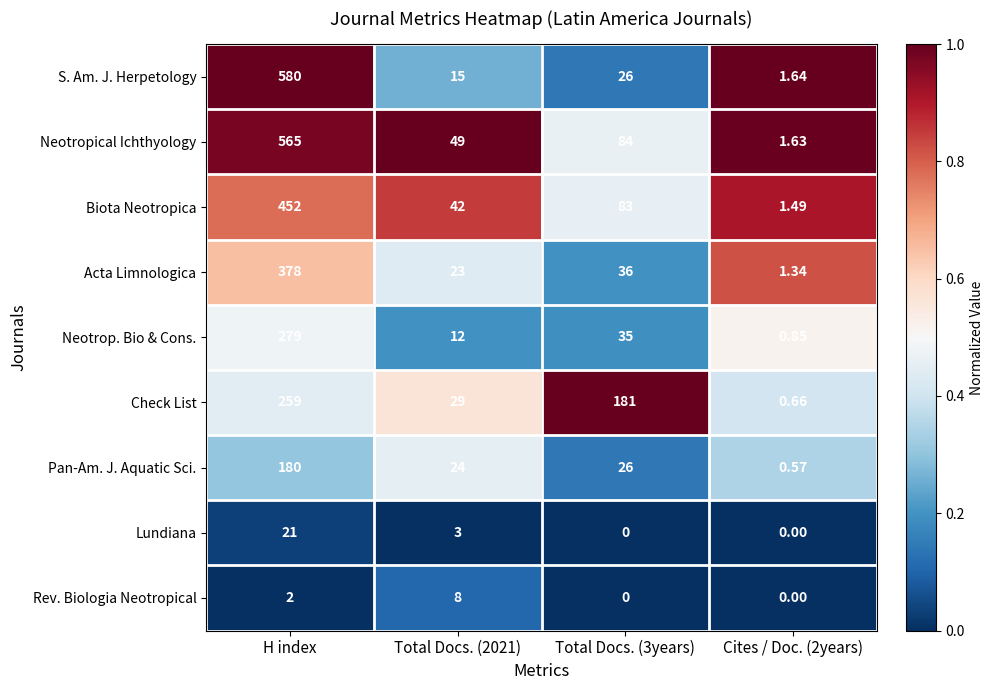

Rank the series by their maximum value, from highest to lowest.

S. Am. J. Herpetology, Neotropical Ichthyology, Biota Neotropica, Acta Limnologica, Neotrop. Bio & Cons., Check List, Pan-Am. J. Aquatic Sci., Lundiana, Rev. Biologia Neotropical